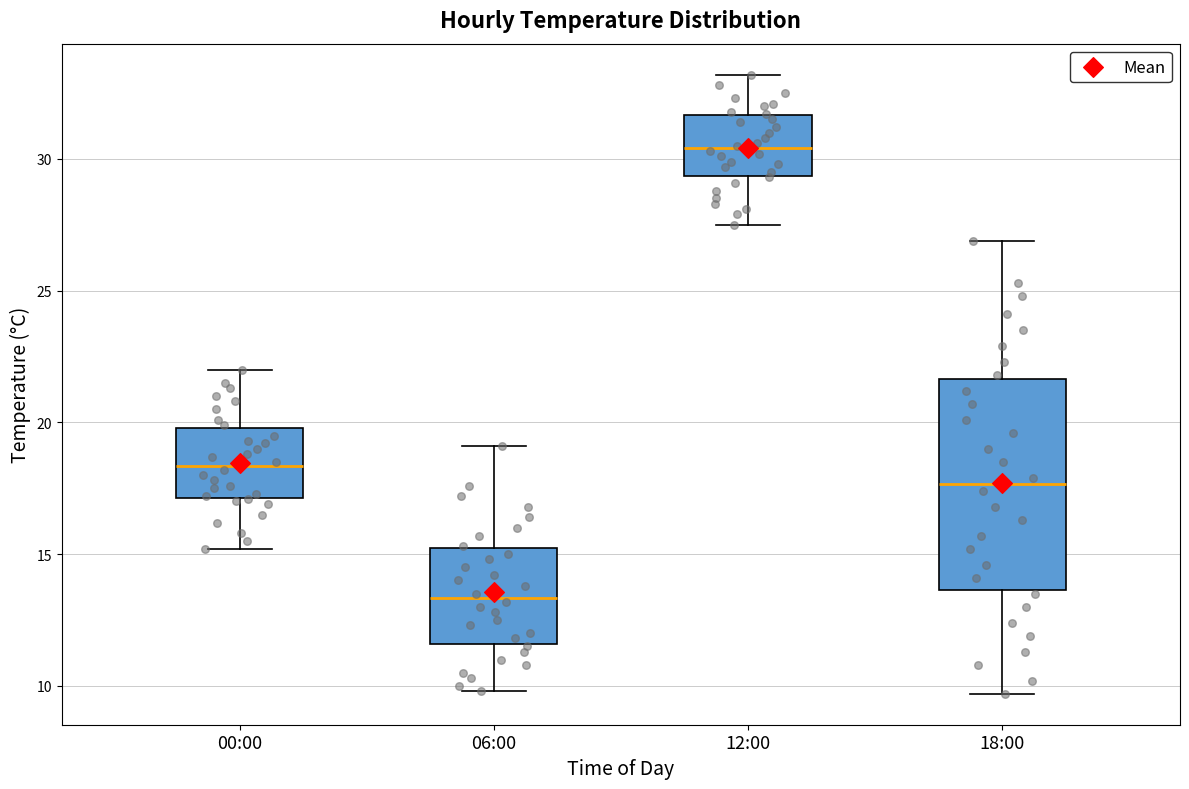

Which box has the highest median line?

12:00